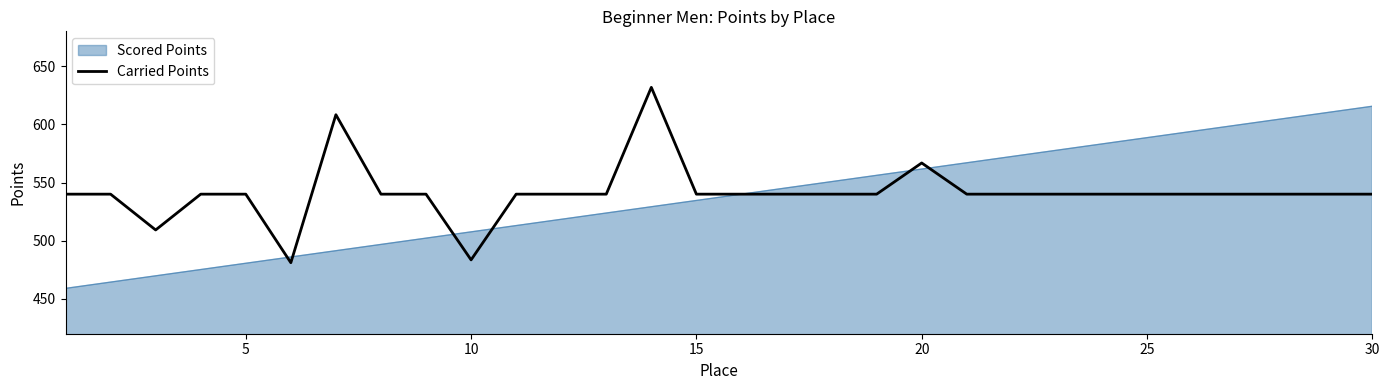

List the series in order of their peak value, lowest first.

Scored Points, Carried Points